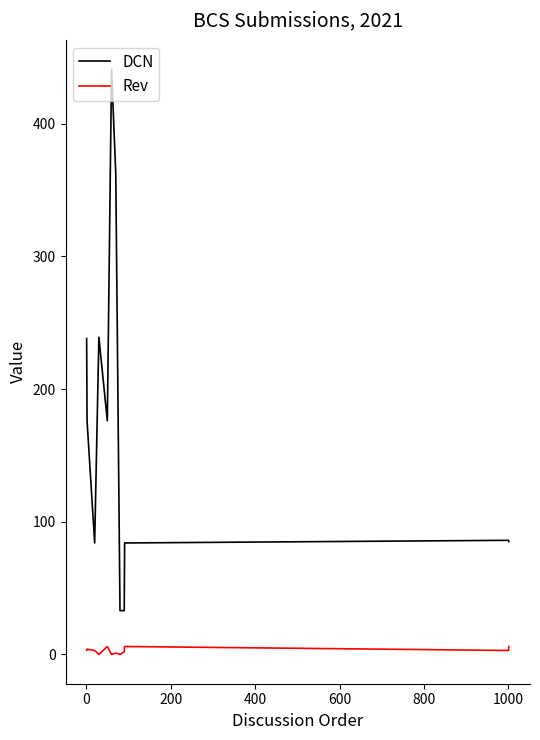

Which series has the largest total across all categories?

DCN